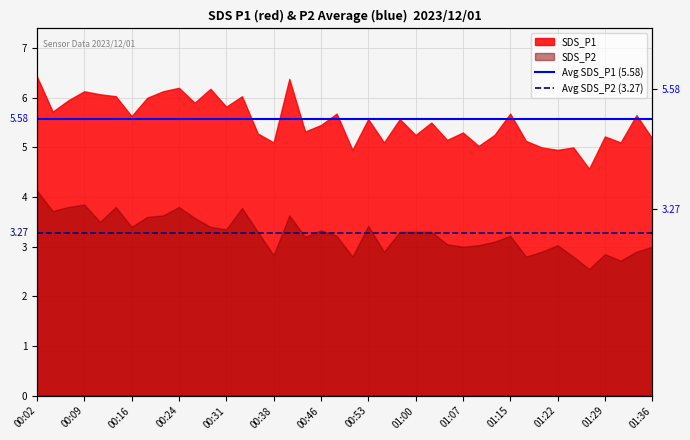

Between 00:02 and 00:09, which is larger?

00:02